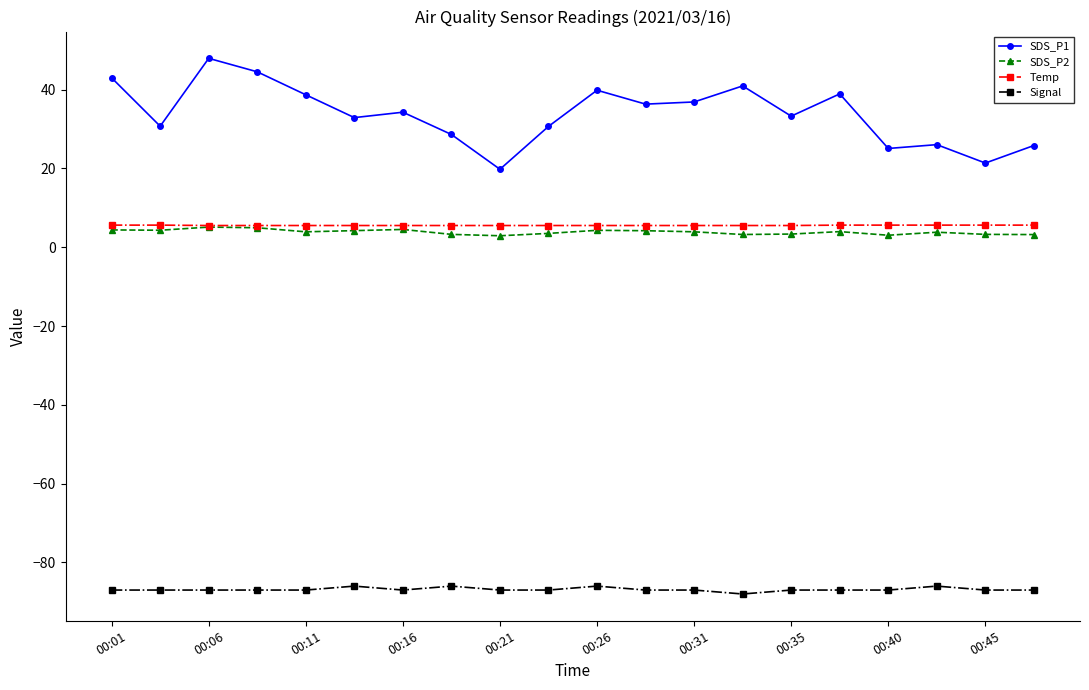

How many data points in SDS_P1 are less than 34?

10